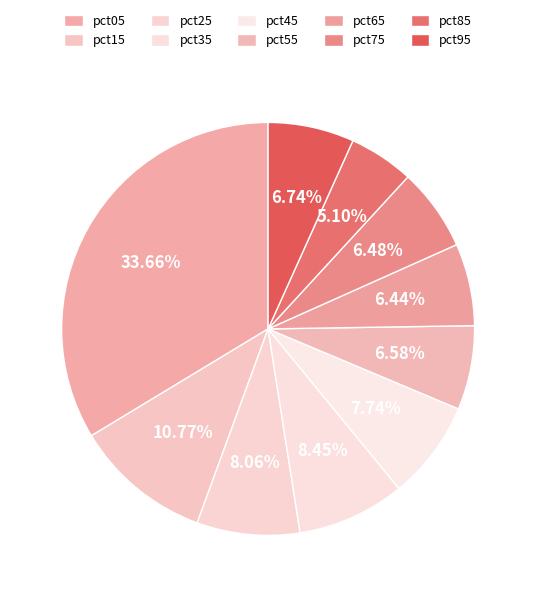

How many slices are in this pie chart?

10